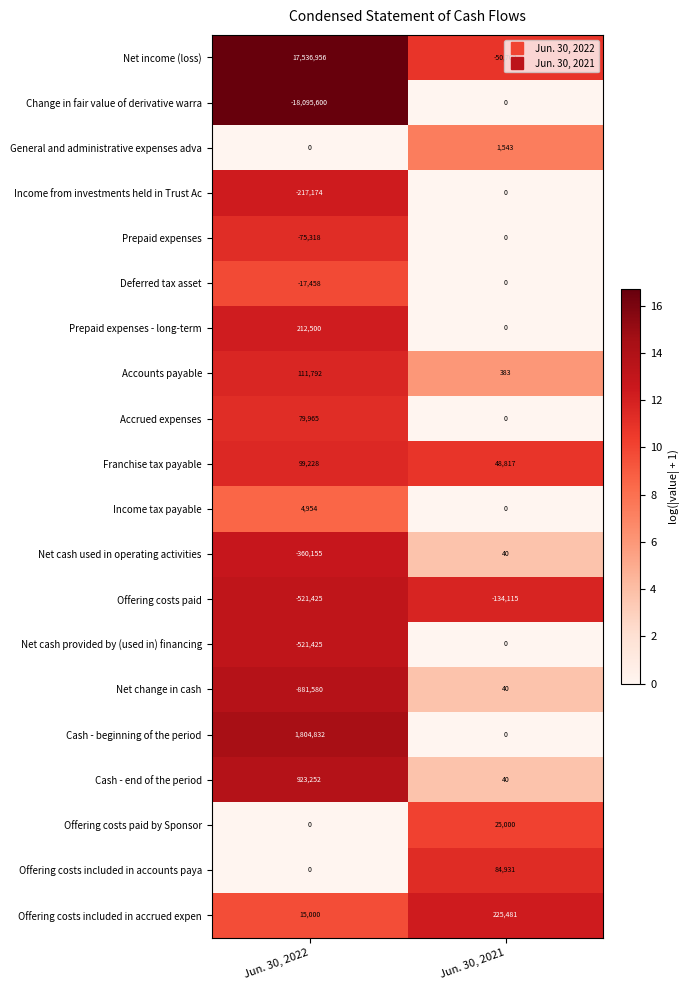

Which series changed the most between Jun. 30, 2022 and Jun. 30, 2021?

Change in fair value of derivative warra